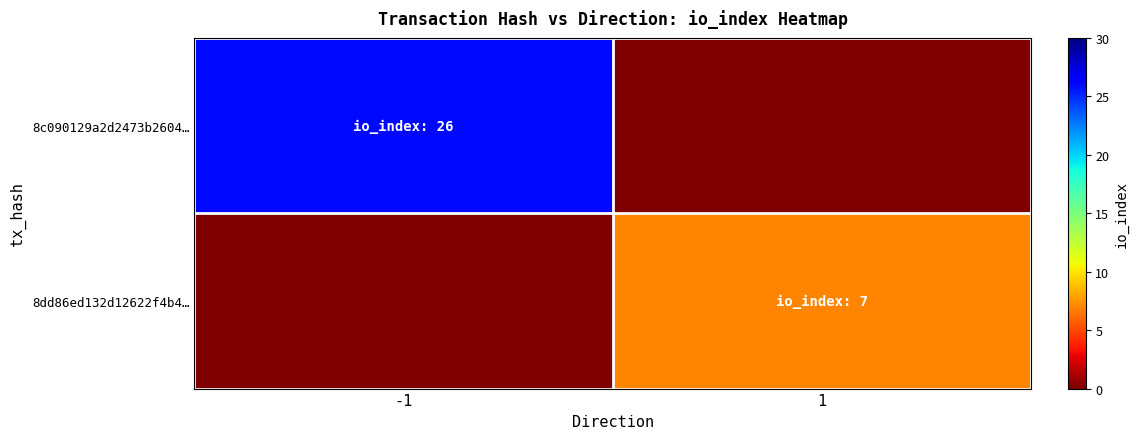

How many data points does each series have?

2